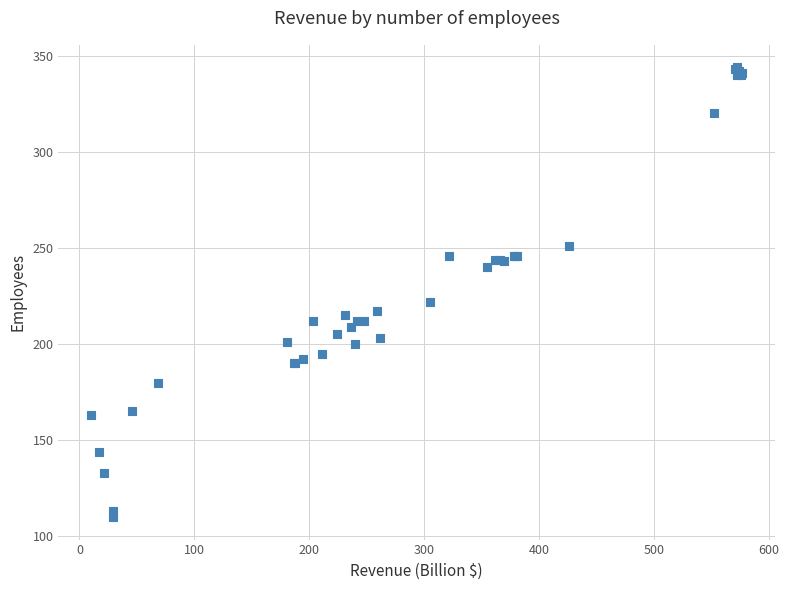

What Y value in the scatter plot is closest to 227?

222